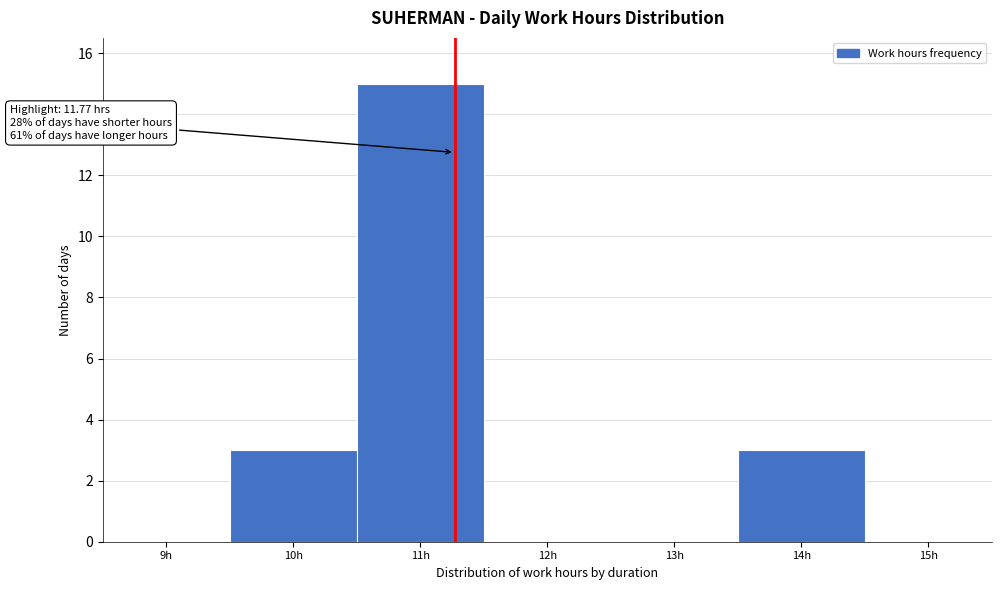

Reading left to right, transcribe all the data shown in this chart.

9h=0	10h=3	11h=15	12h=0	13h=0	14h=3	15h=0